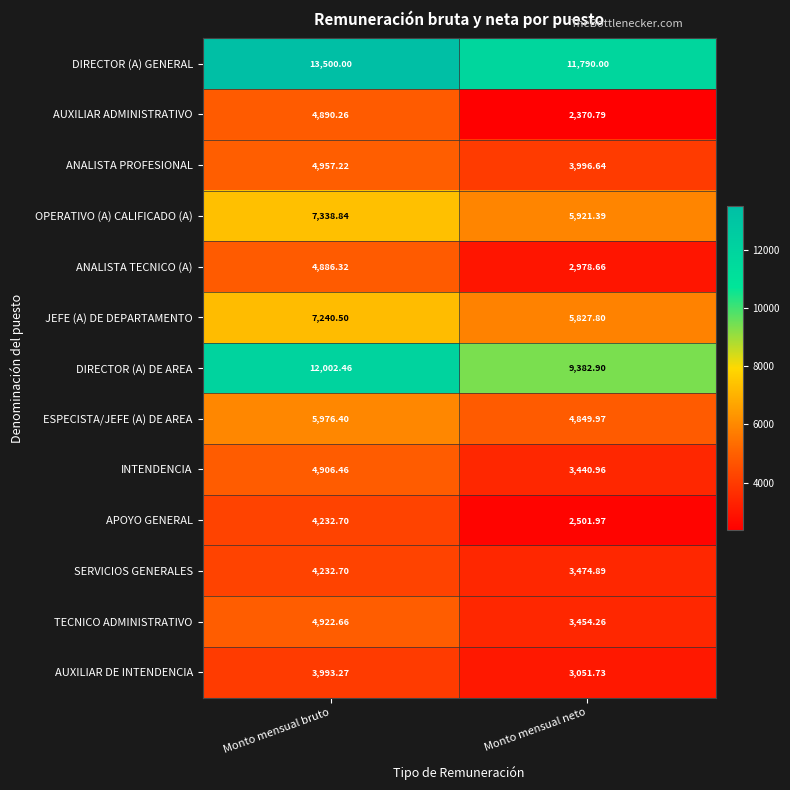

Where does the OPERATIVO (A) CALIFICADO (A) series first go above 7338?

Monto mensual bruto